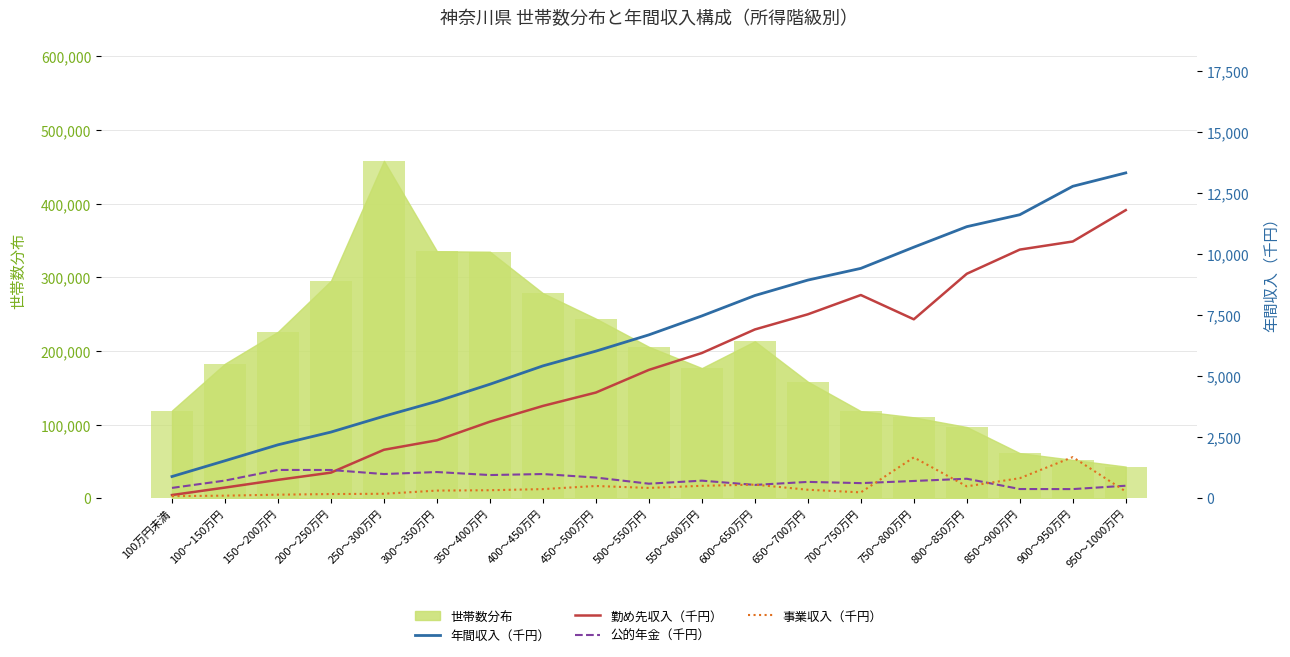

How many groups of bars are there?

19